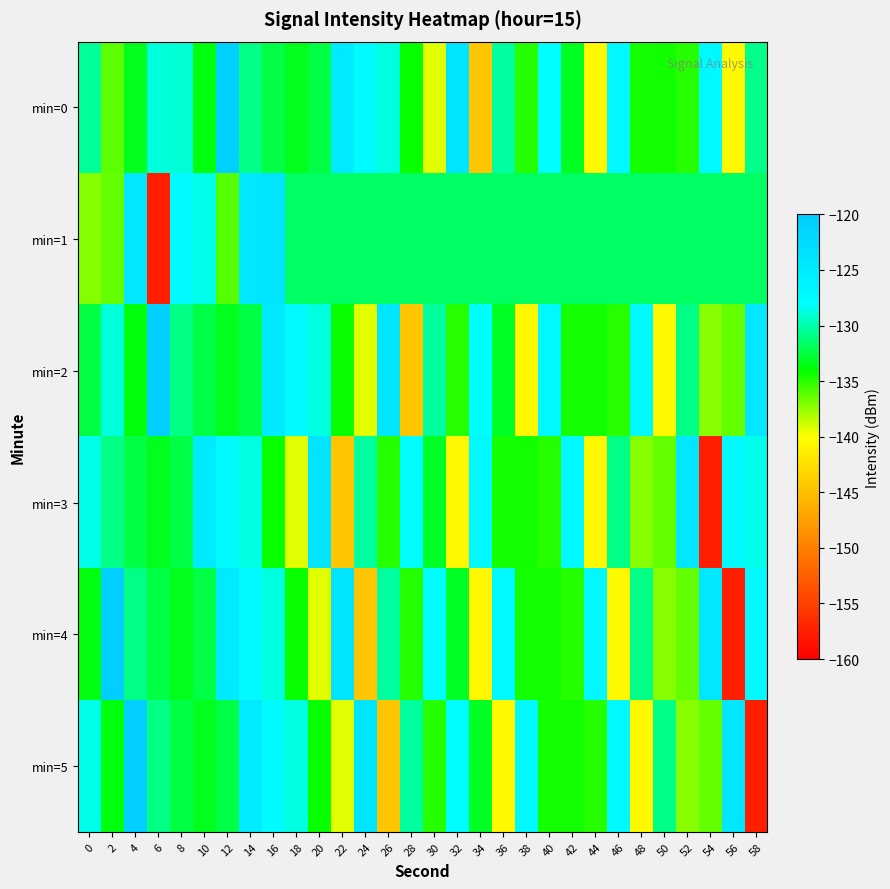

What is the spread (max minus min) of values at 8?

5.9